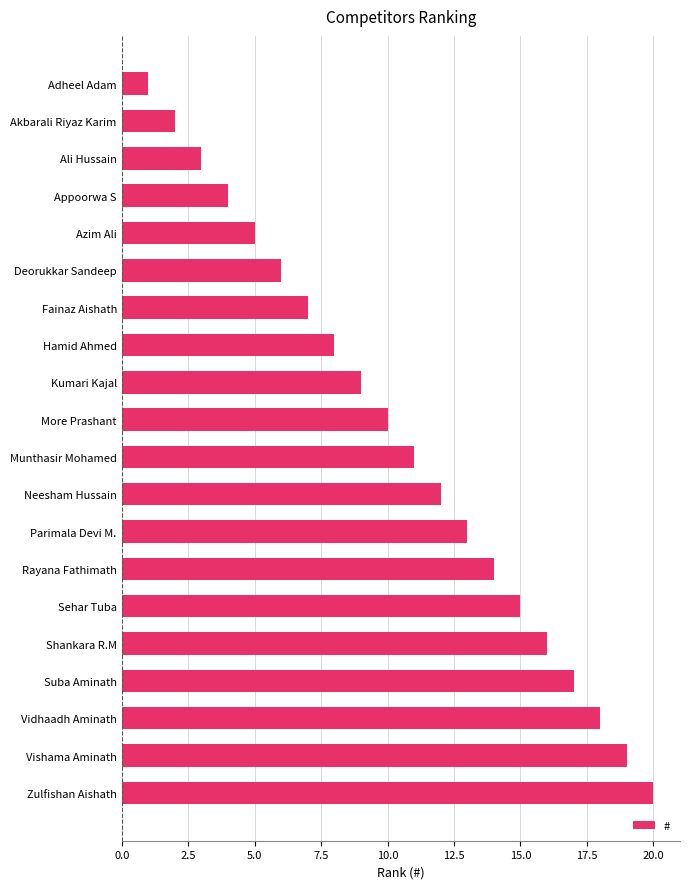

What is the minimum value shown in the chart?

1